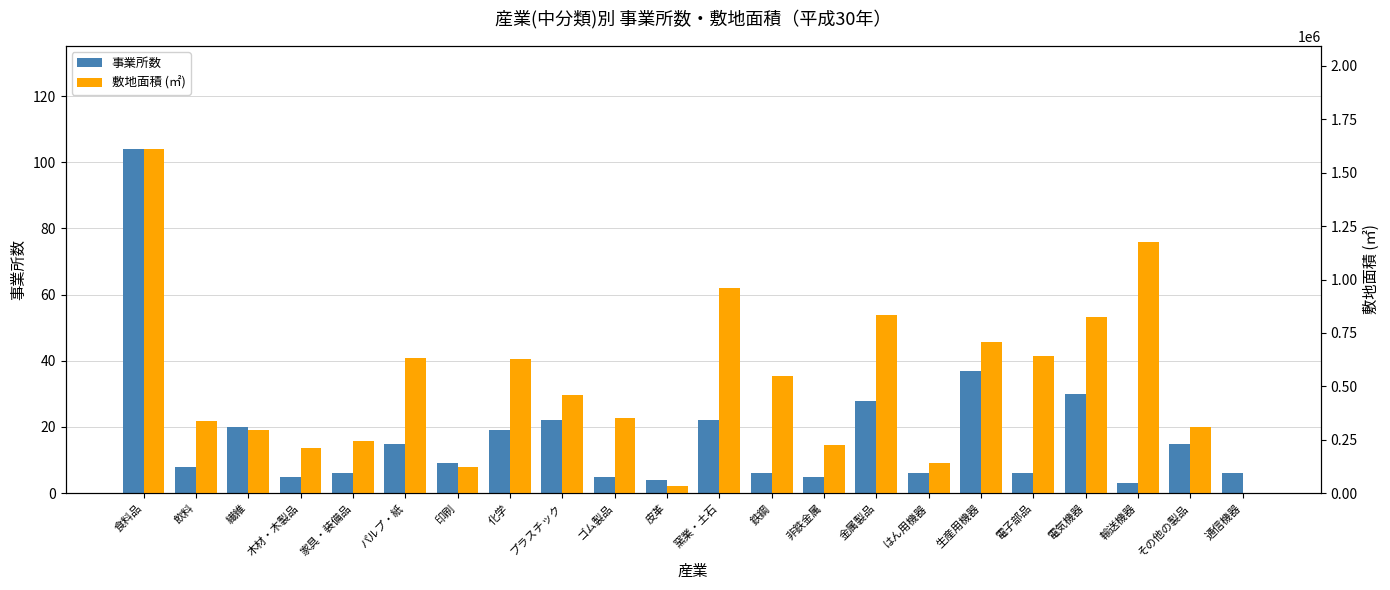

At which label does 事業所数 first exceed 9?

食料品